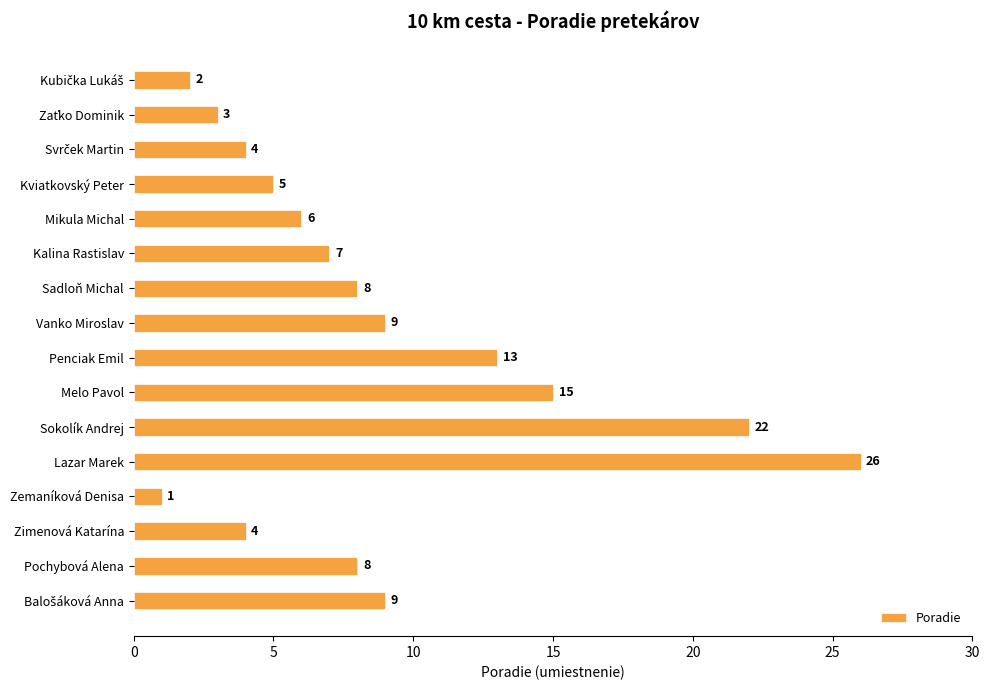

Reading bottom to top, what are all the values shown in this chart?

9	8	4	1	26	22	15	13	9	8	7	6	5	4	3	2